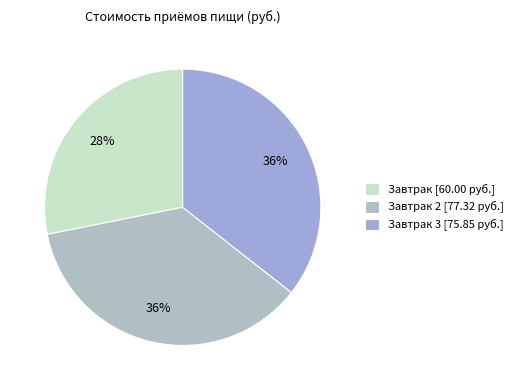

Count the number of slices in the pie.

3